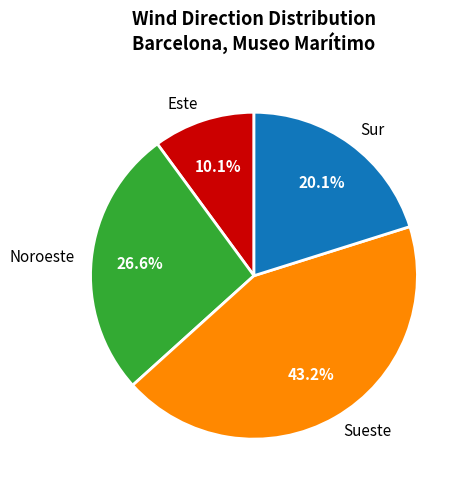

Is it true that Sur is 1% of the pie?

False